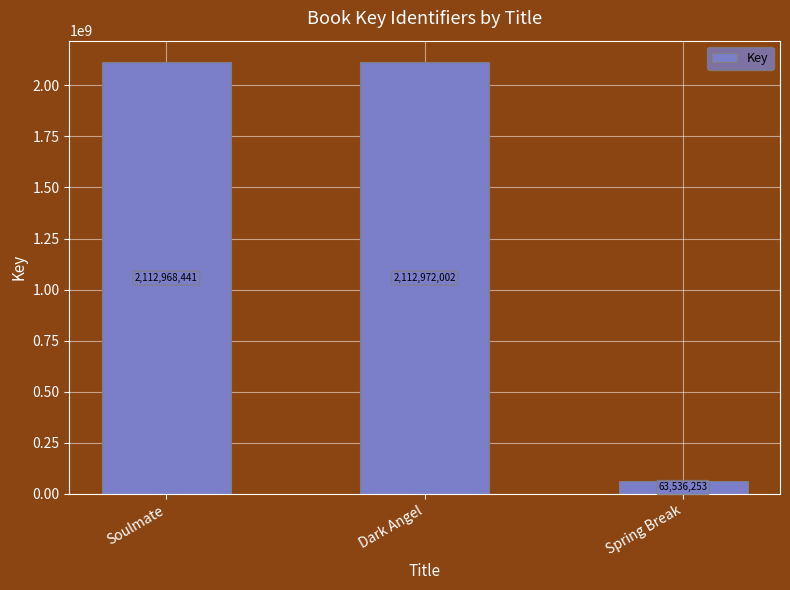

What is the minimum value shown in the chart?

63536253